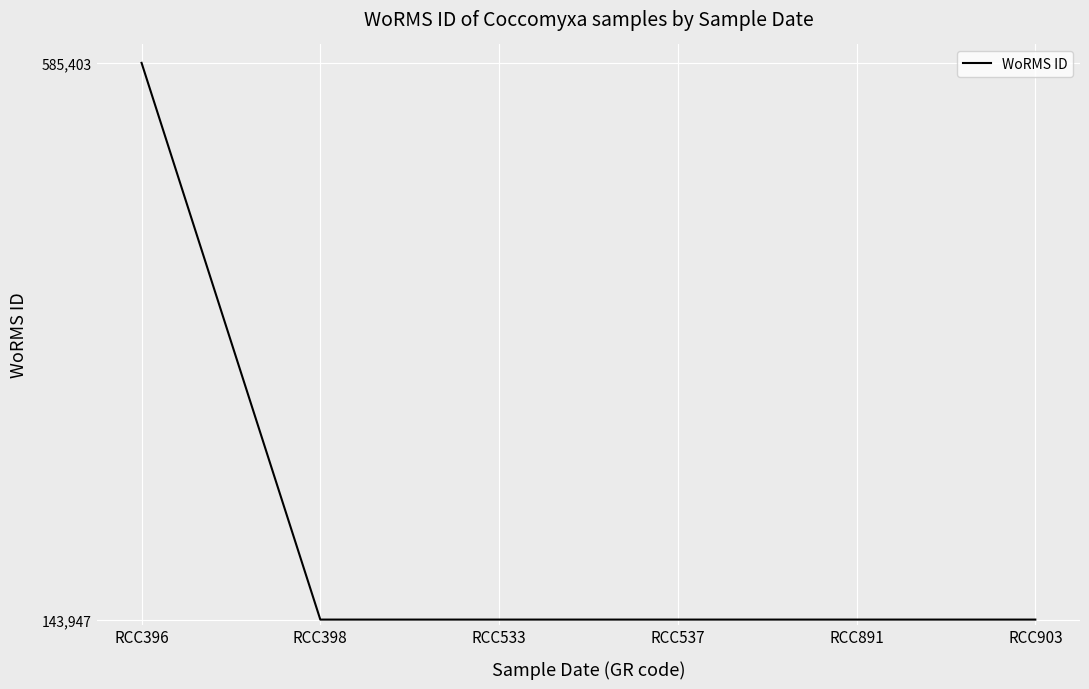

Approximately how many times larger is the value at RCC398 compared to RCC891?

1.0